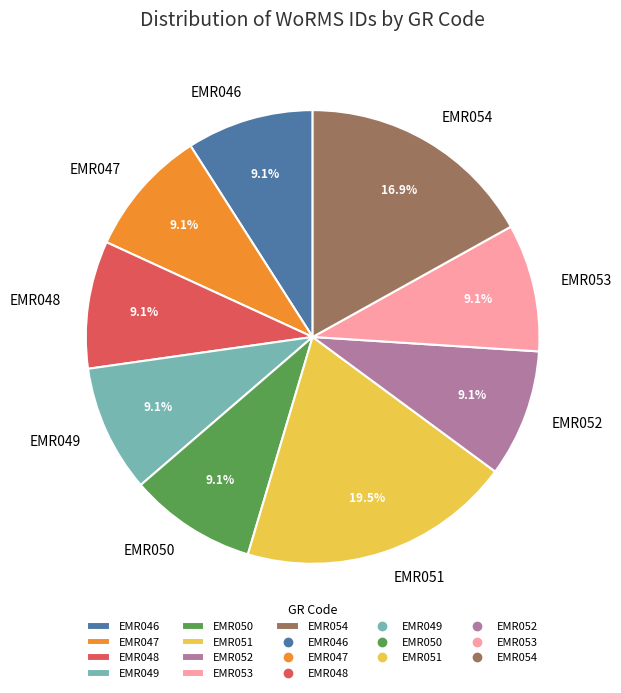

To the nearest percent, what is the combined percentage of EMR047 and EMR051?

29%